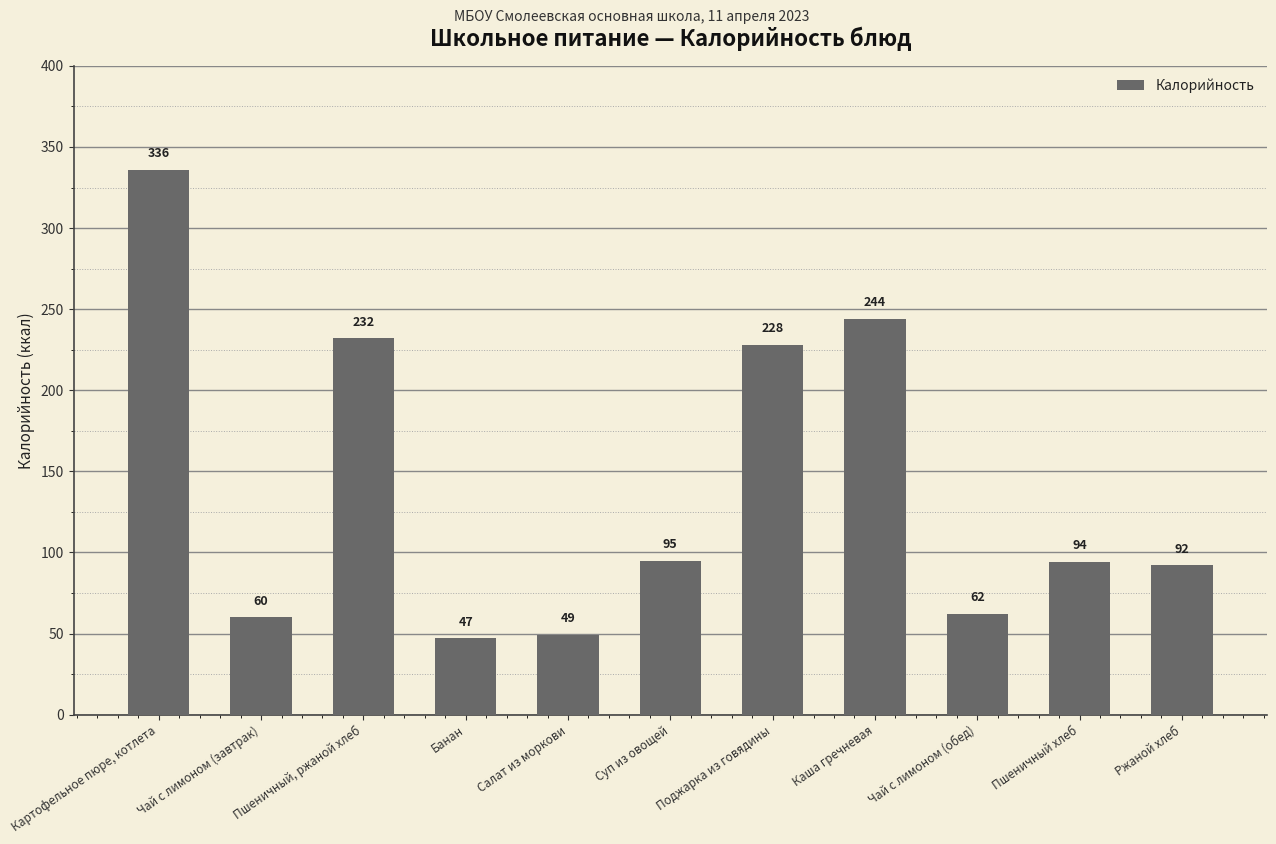

Count the number of categories in the chart.

11